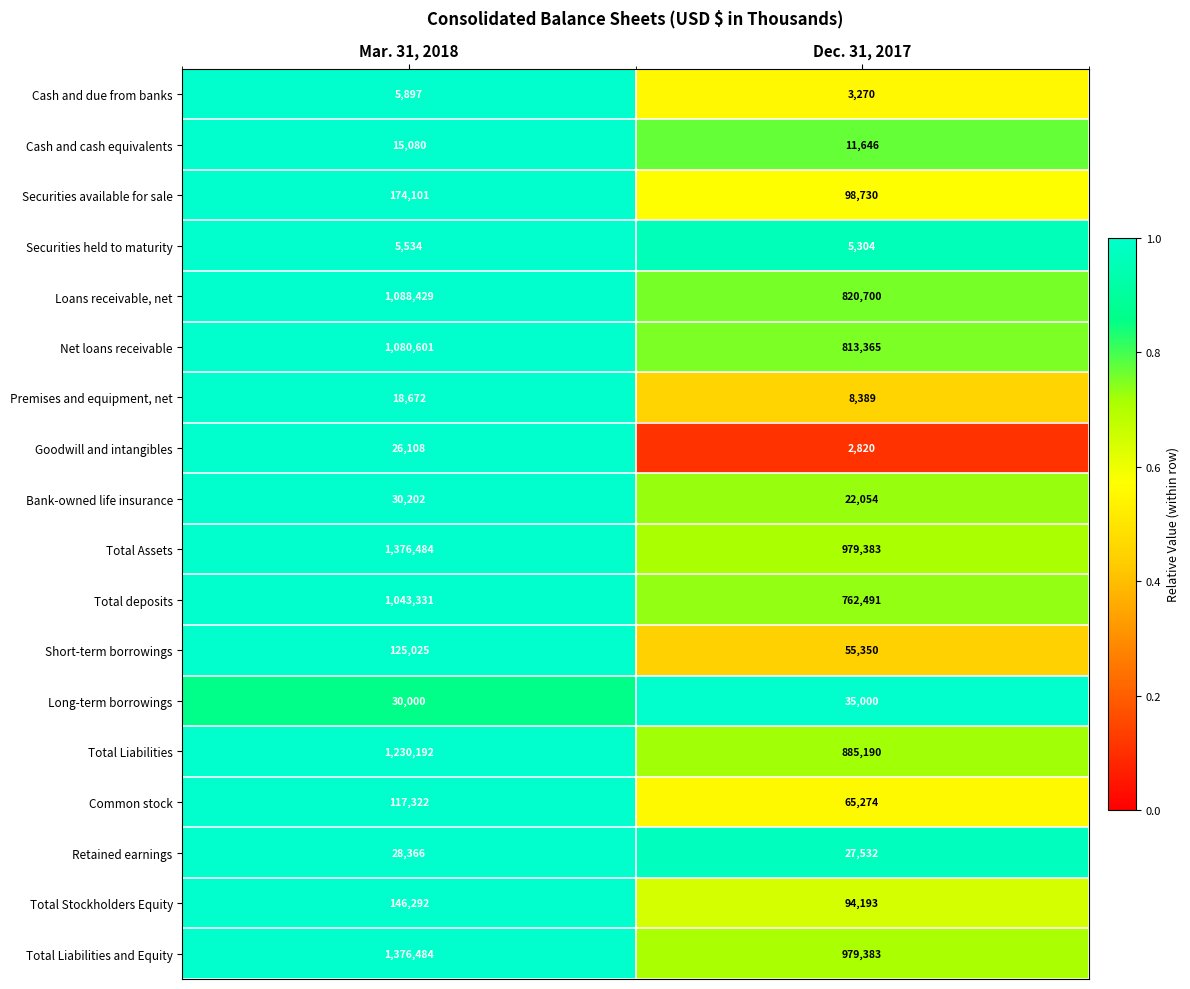

Count the number of categories in the chart.

2